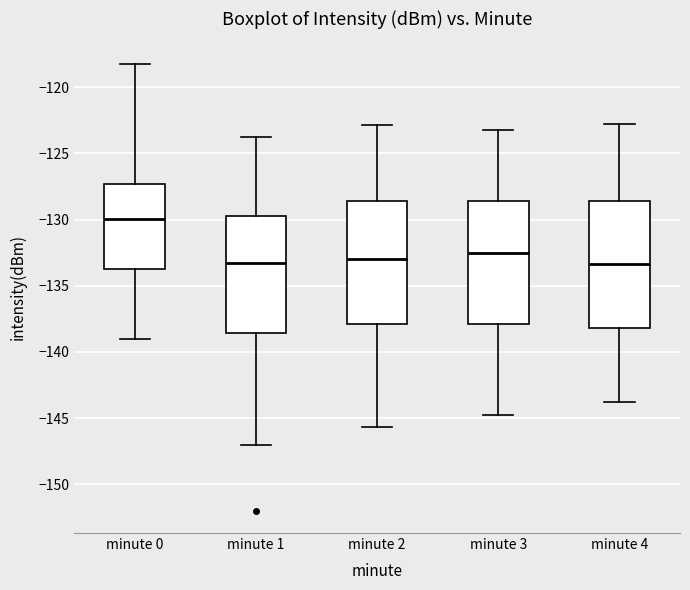

Reading left to right, transcribe this box plot: for each box, give where its median line is, the range the box spans, and where its two whiskers end, as read against the y-axis. The values are not printed on the chart, so give them approximately, as read against the axis.

minute 0: median -130.0, box -134.0 to -127.5, whiskers -139.0 to -118.0
minute 1: median -133.5, box -138.5 to -129.5, whiskers -147.0 to -123.5
minute 2: median -133.0, box -138.0 to -128.5, whiskers -145.5 to -123.0
minute 3: median -132.5, box -138.0 to -128.5, whiskers -145.0 to -123.0
minute 4: median -133.5, box -138.0 to -128.5, whiskers -144.0 to -123.0